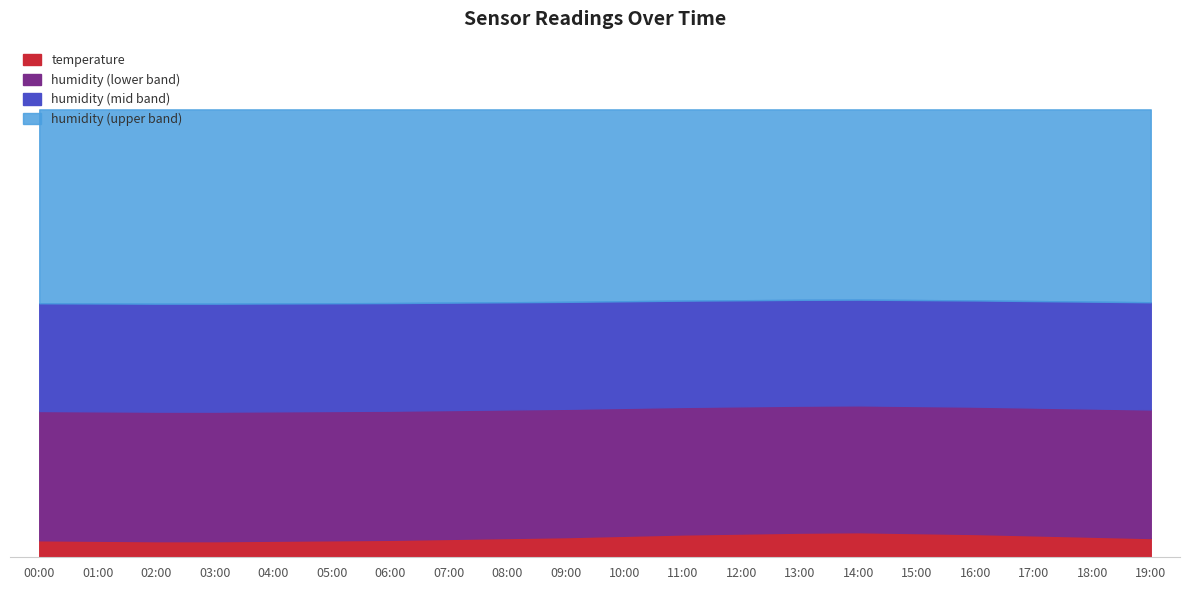

At how many categories does at least one series exceed 18?

20